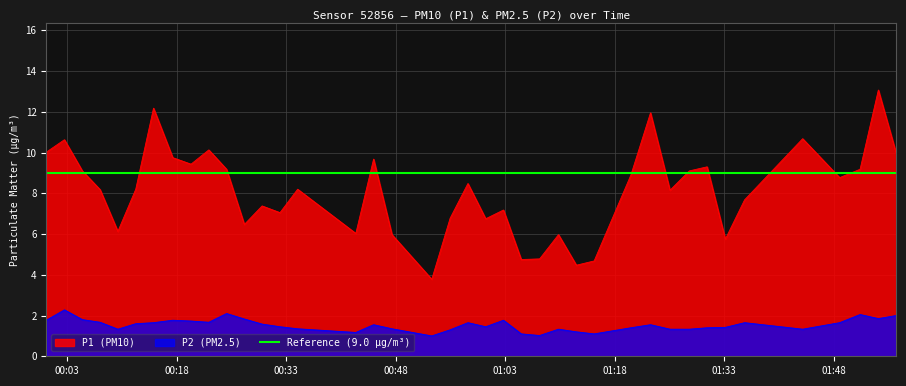

Where is the first local maximum for P2?

2023-02-26T00:02:39